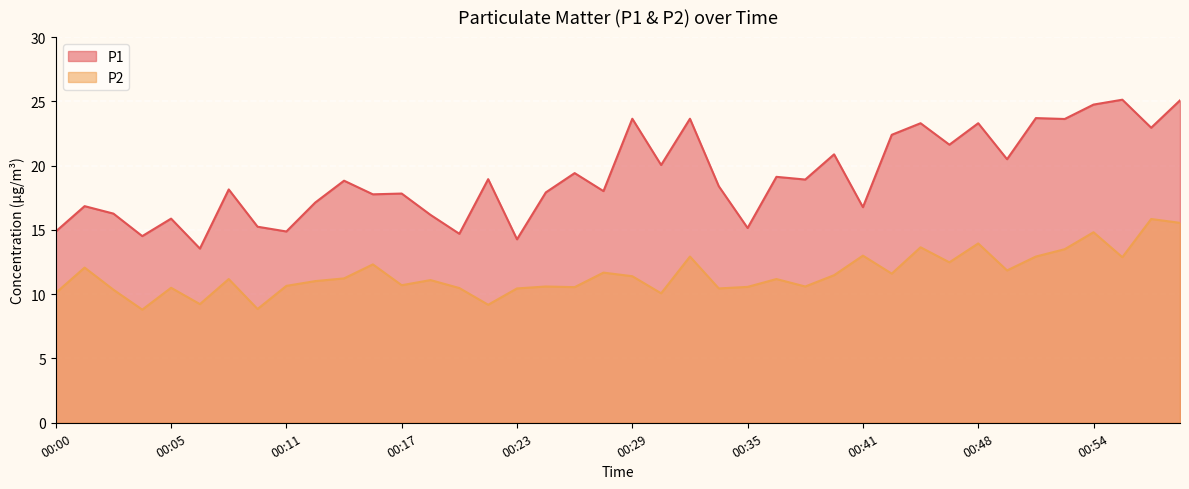

Does the chart display data point markers on the line(s)?

No